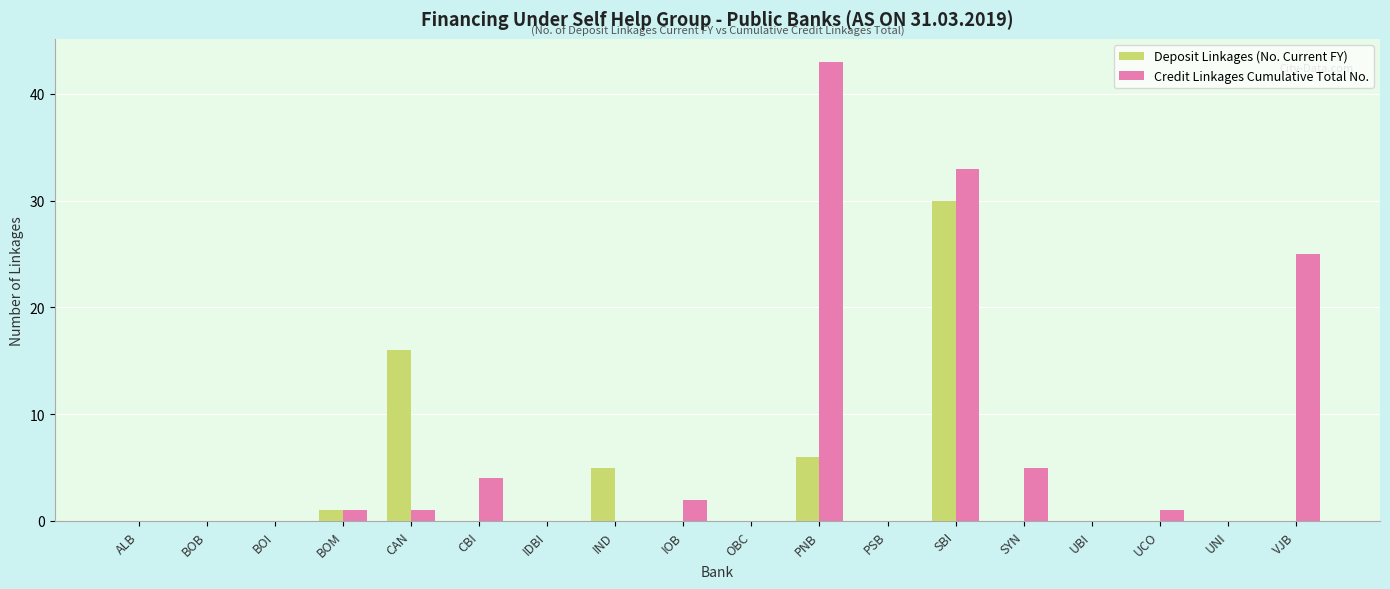

The Credit Linkages Cumulative Total No. series shows 0 at PSB. True or false?

True